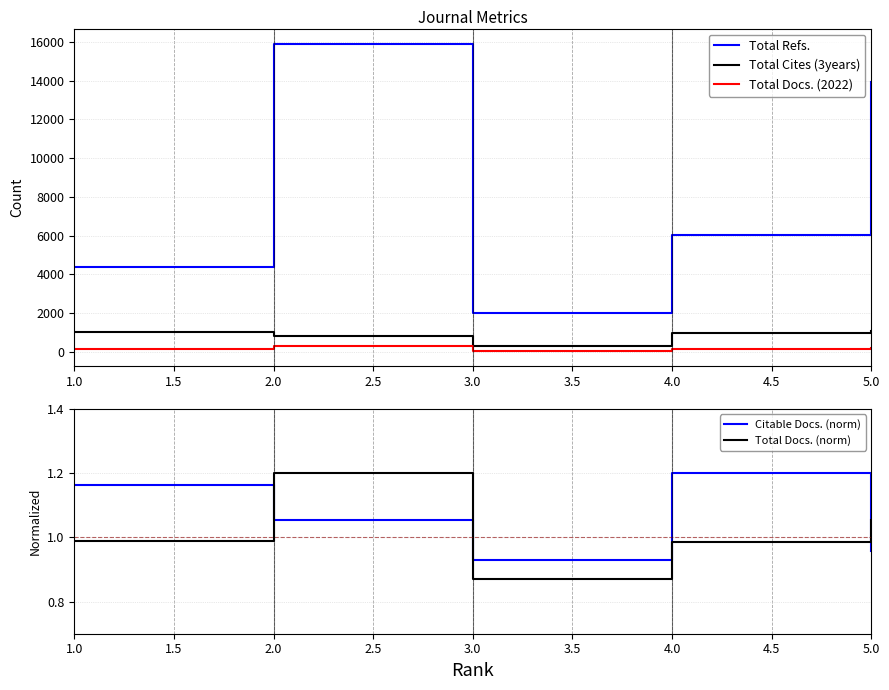

Which series ends up on top after the final intersection of Total Docs. (norm) and Citable Docs. (norm)?

Total Docs. (norm)